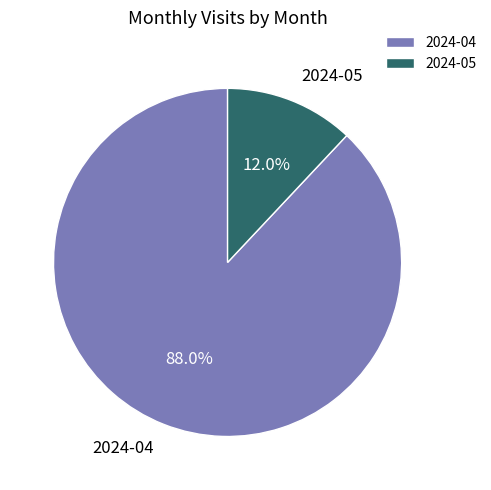

Does any single category account for the majority?

Yes